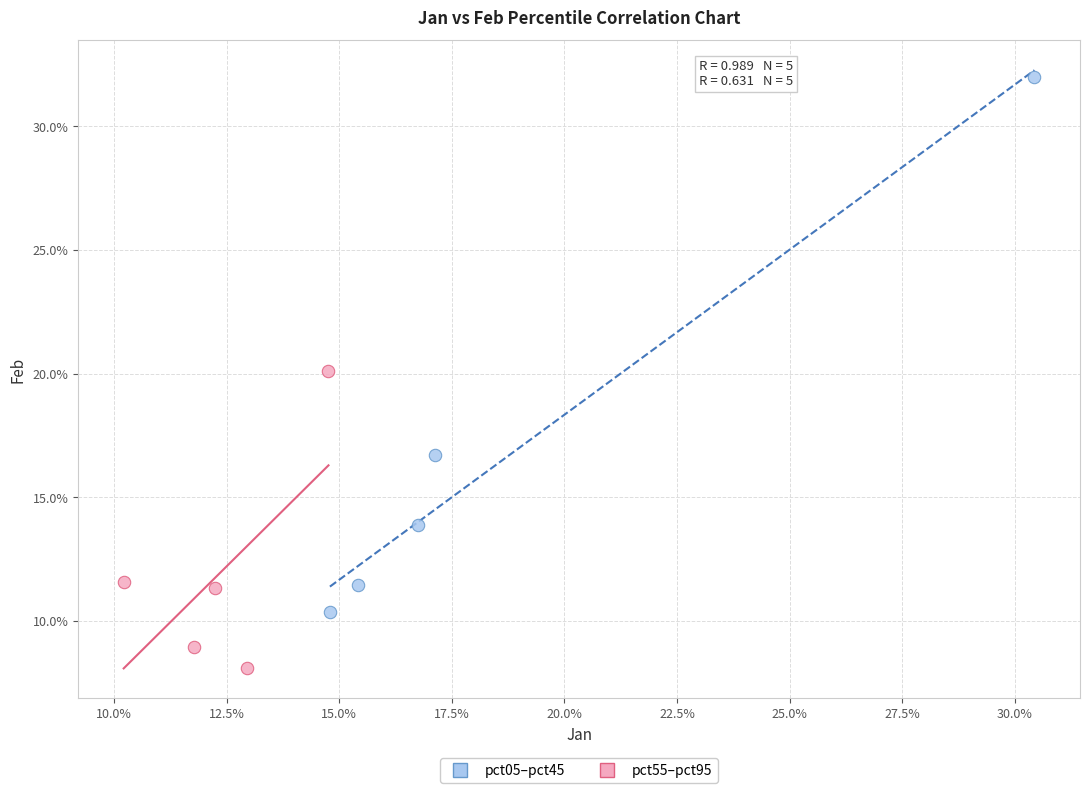

What are all the series names shown in the legend?

pct05–pct45, pct55–pct95